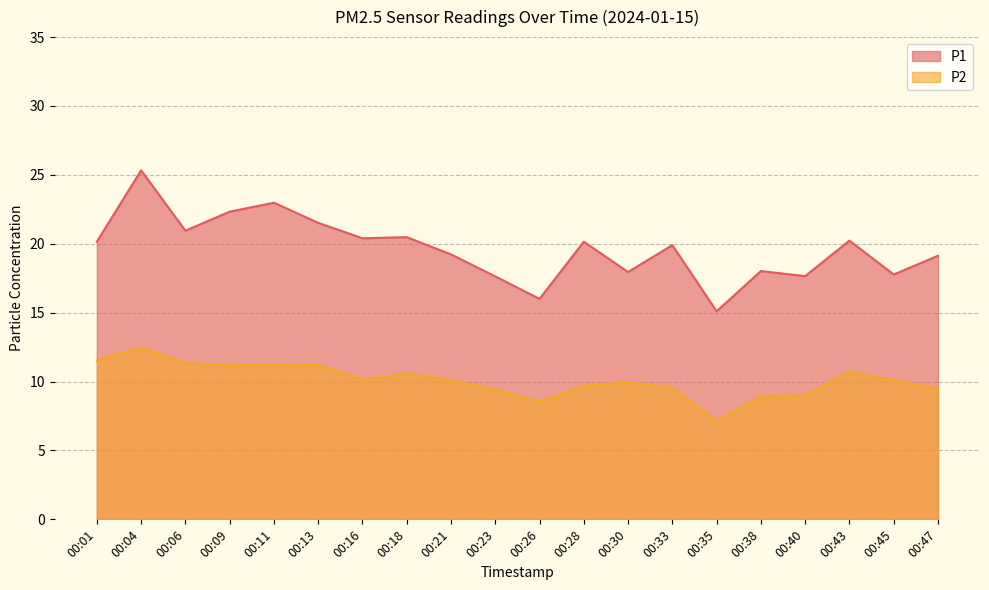

What is the sum of all P2 values?

202.4